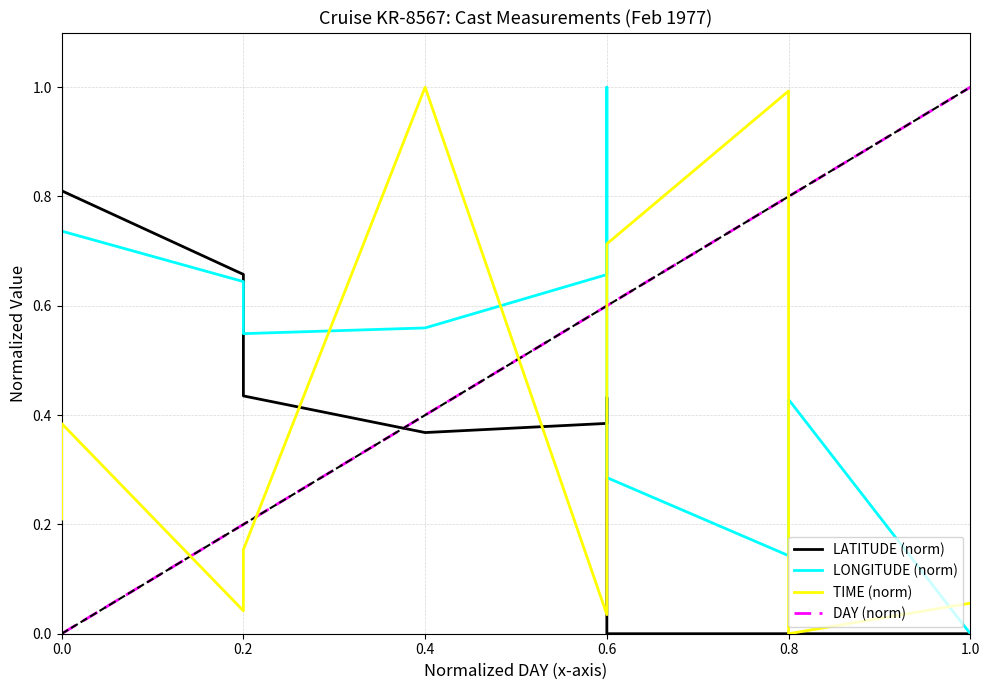

True or false: TIME (norm) has a value of 0.1 at 0.6.

True